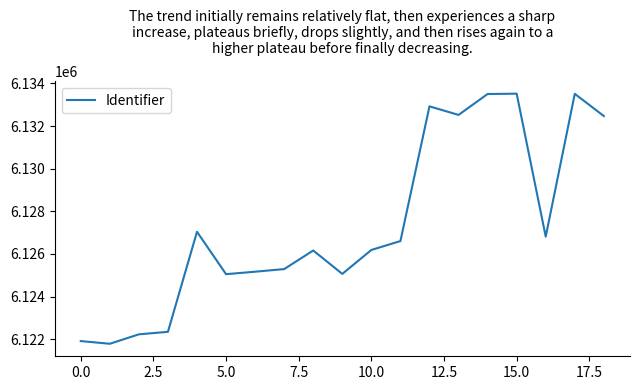

How many interior local valleys (lower than both neighbors) does the data have?

5